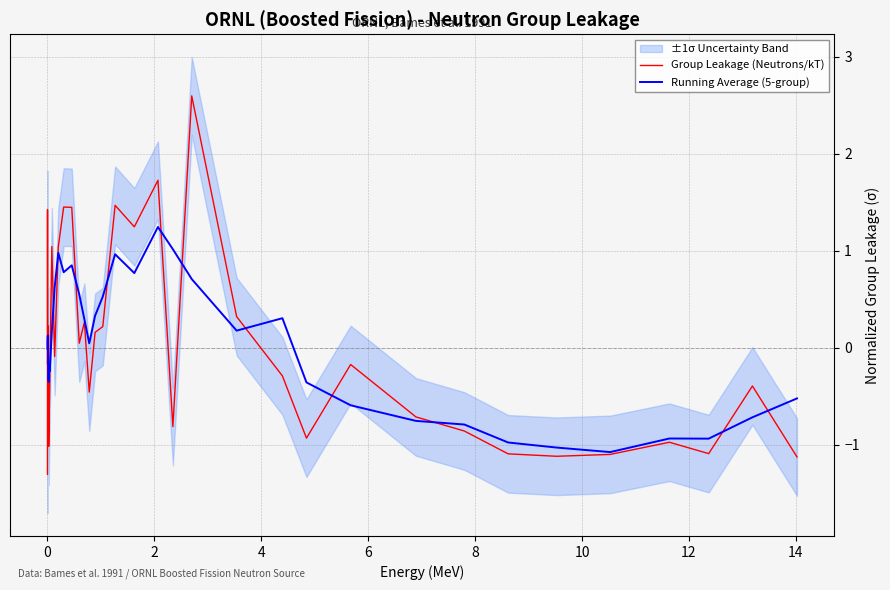

Rank the series by their average value, from highest to lowest.

Running Average (5-group), Group Leakage (Neutrons/kT)